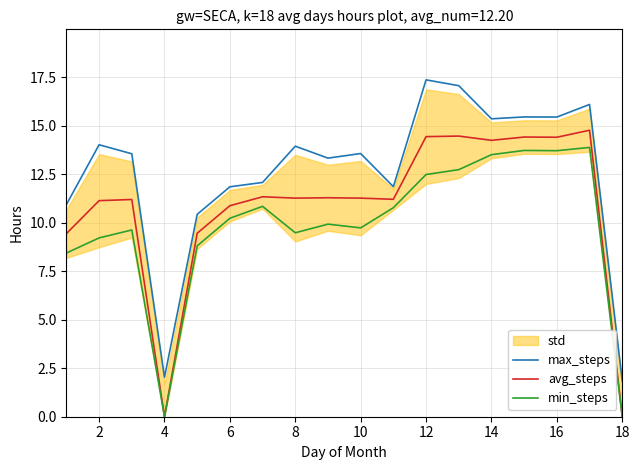

At which category does min_steps reach its first local valley?

4